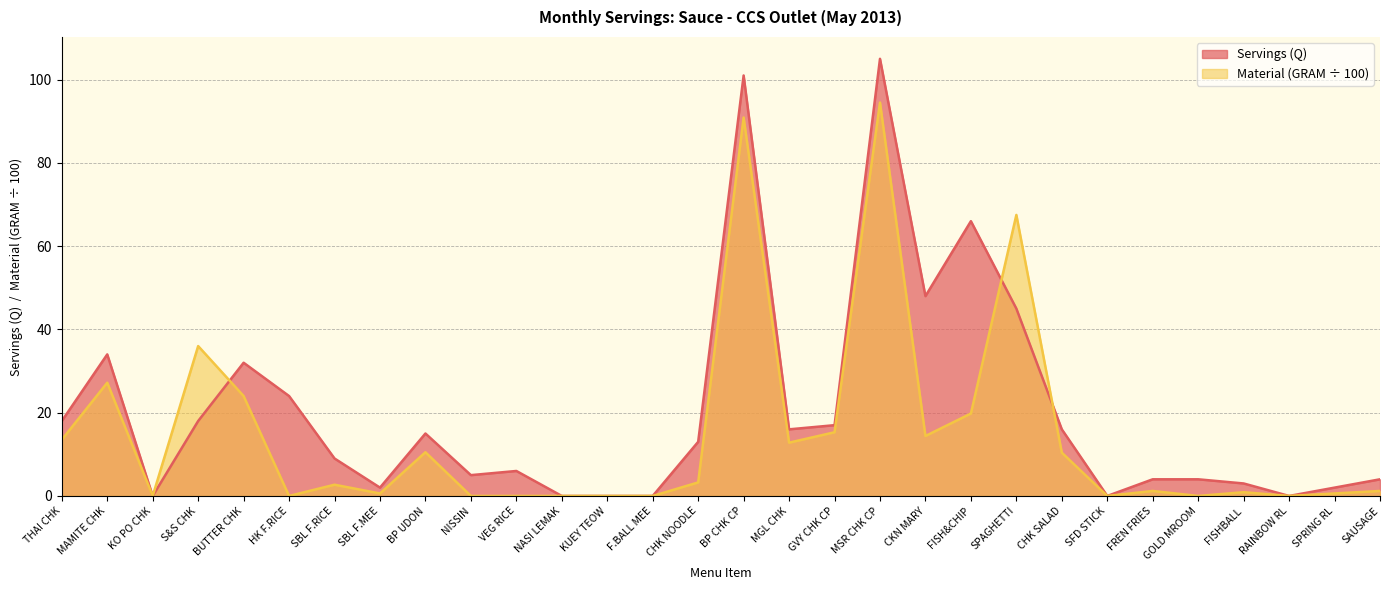

How many interior local valleys does the Servings (Q) series have?

7